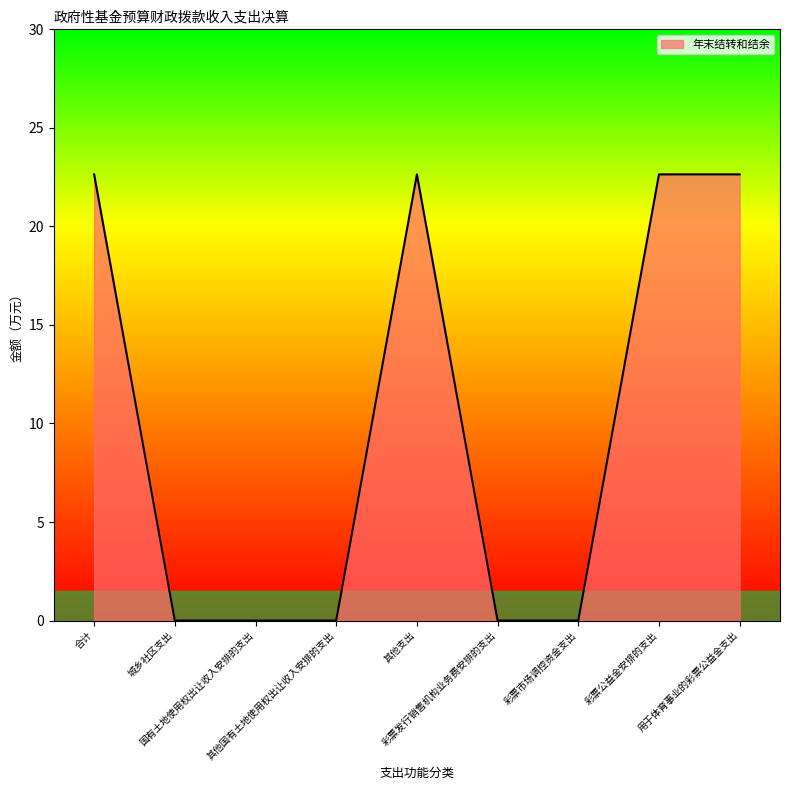

What is the greatest value displayed?

22.6